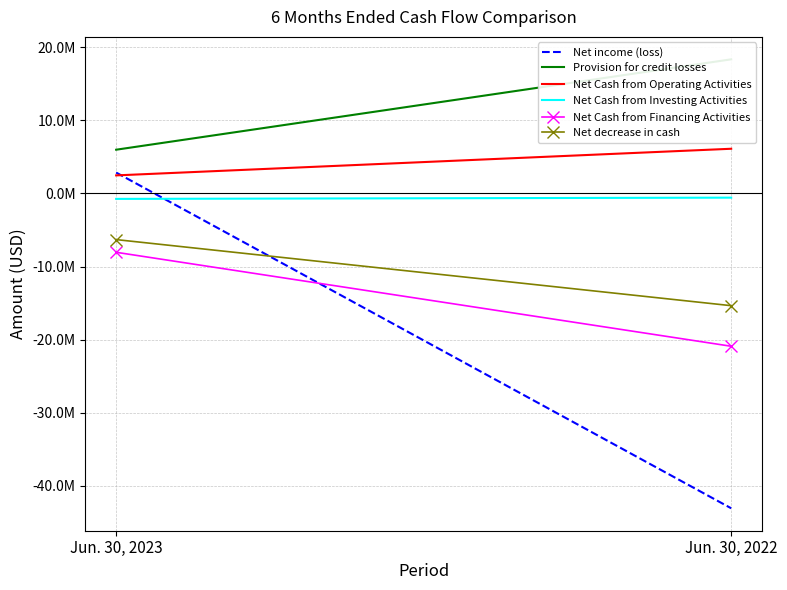

What is the minimum value shown in the chart?

-43072490